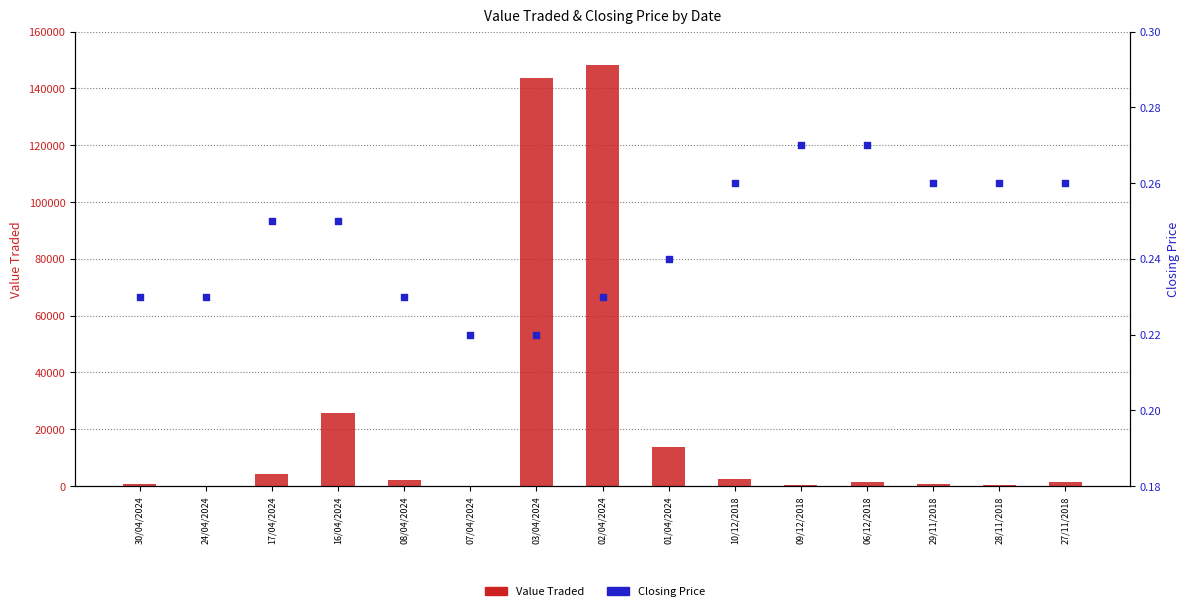

Which series has the widest spread of Y values?

Value Traded